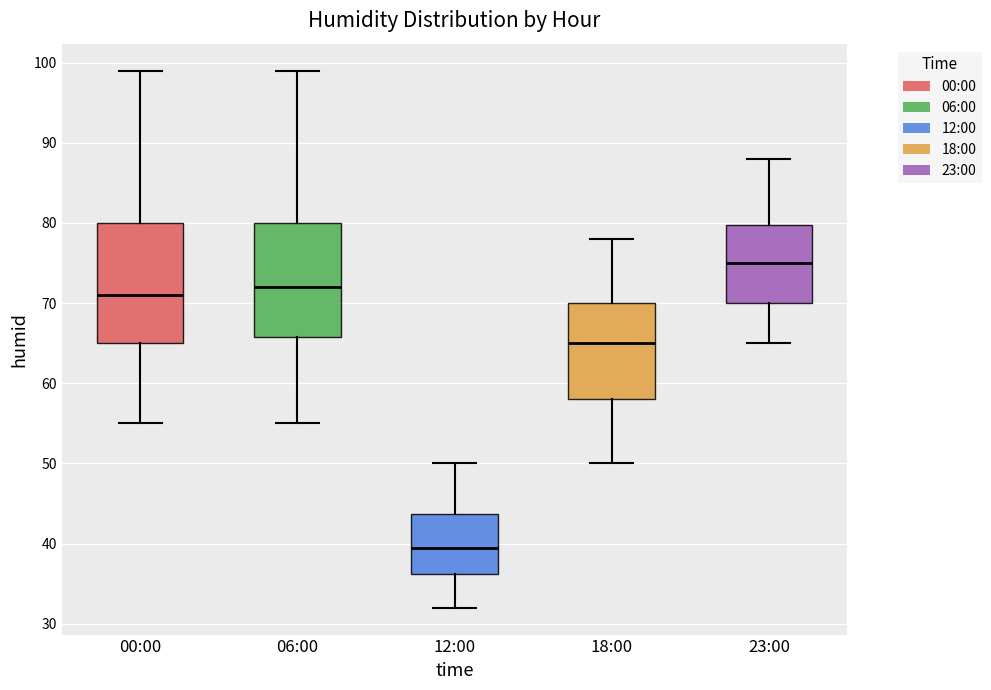

Which box has the lowest median line?

12:00